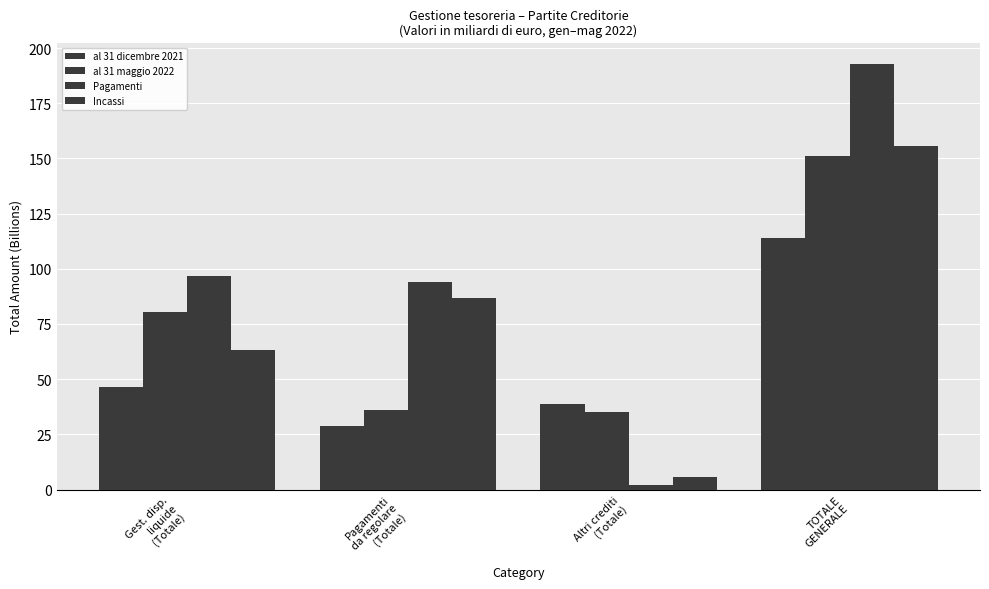

At which label does al 31 dicembre 2021 reach its peak?

TOTALE
GENERALE